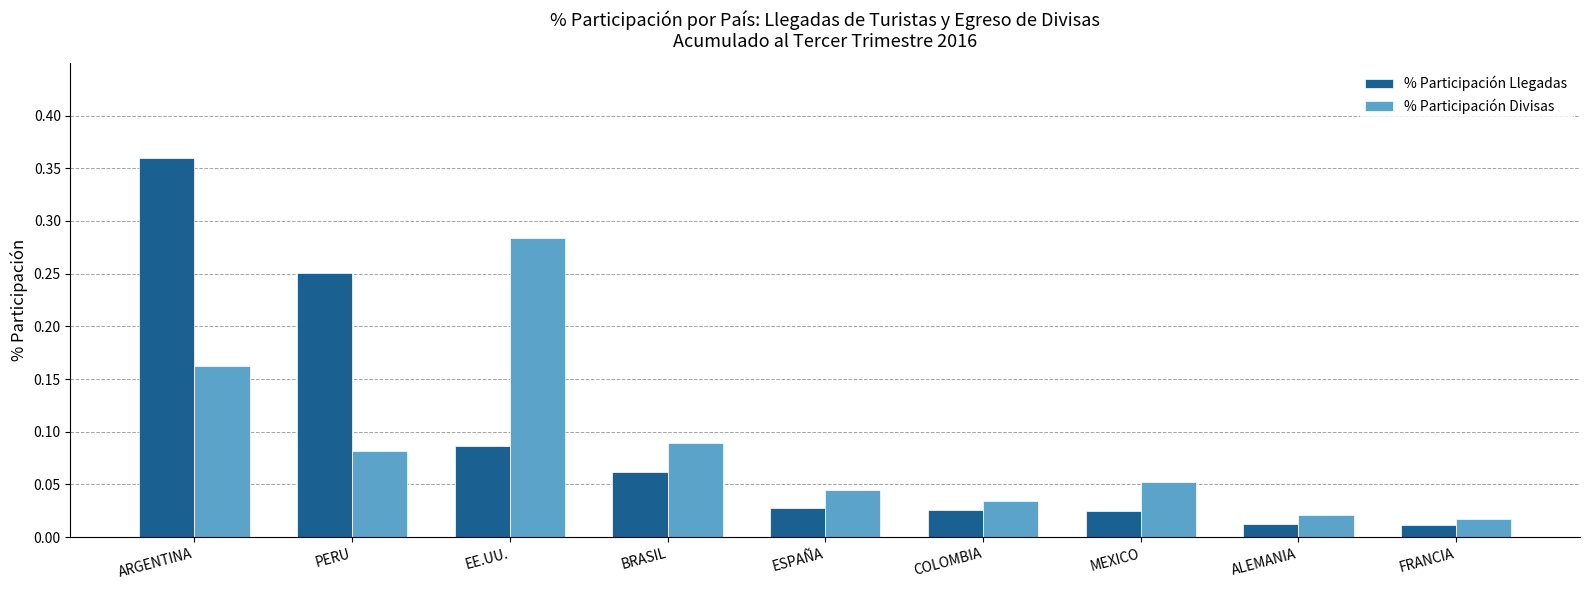

At how many categories does at least one series exceed 0?

9